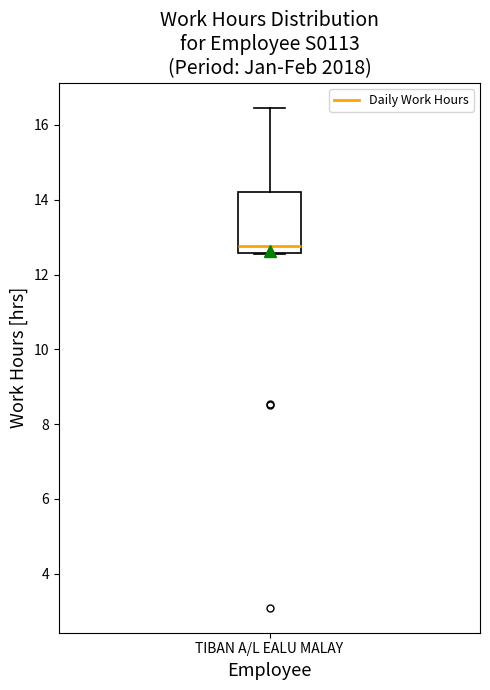

Where is the lower edge of the box for TIBAN A/L EALU MALAY on the y-axis? The values are not printed on the chart, so give them approximately, as read against the axis.

12.6